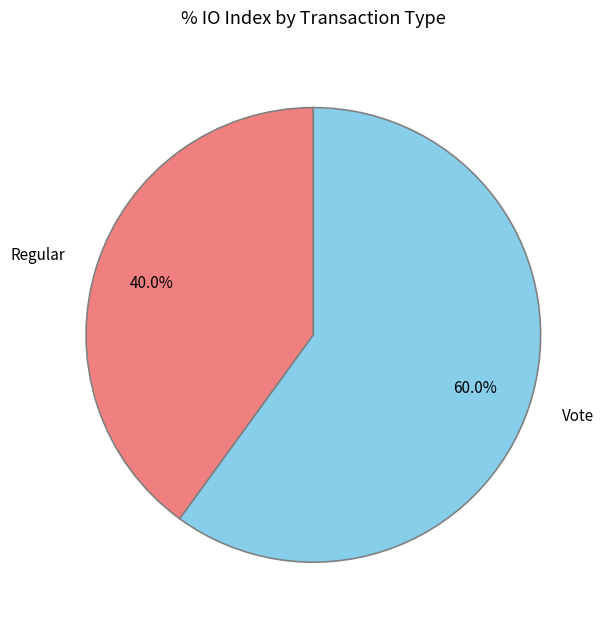

What is the largest slice in the pie chart?

Vote